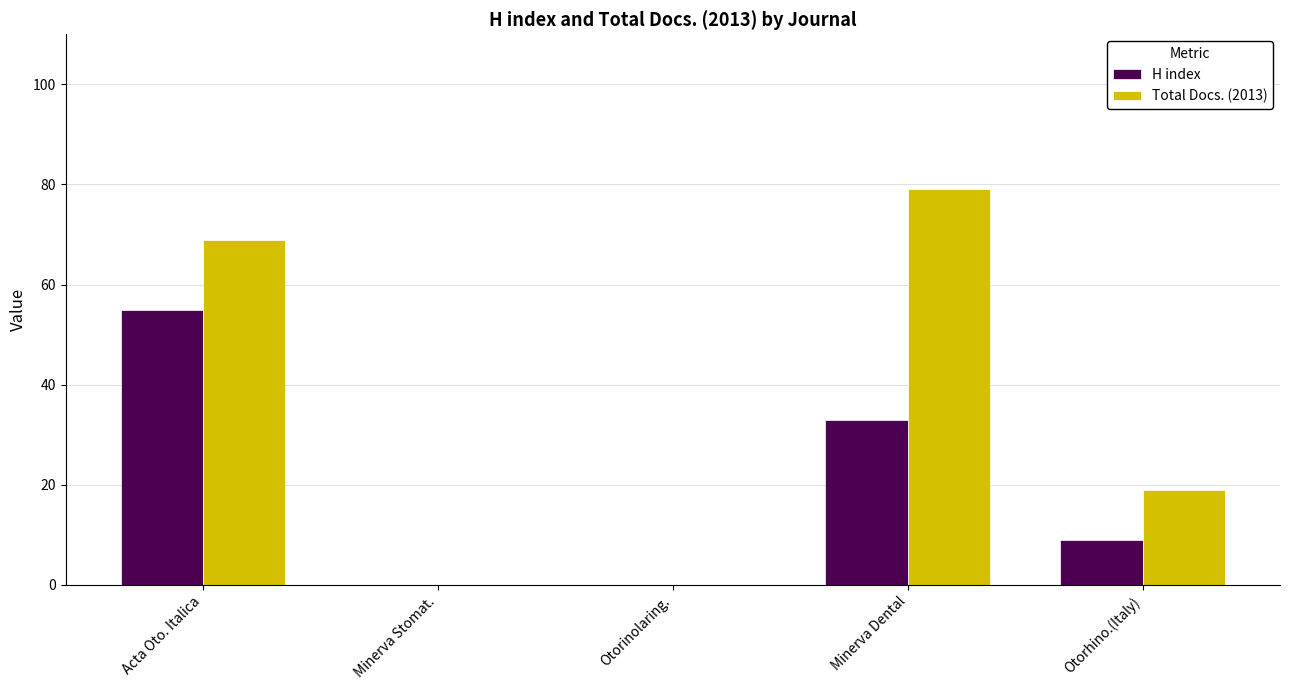

How many distinct data groups are displayed?

2